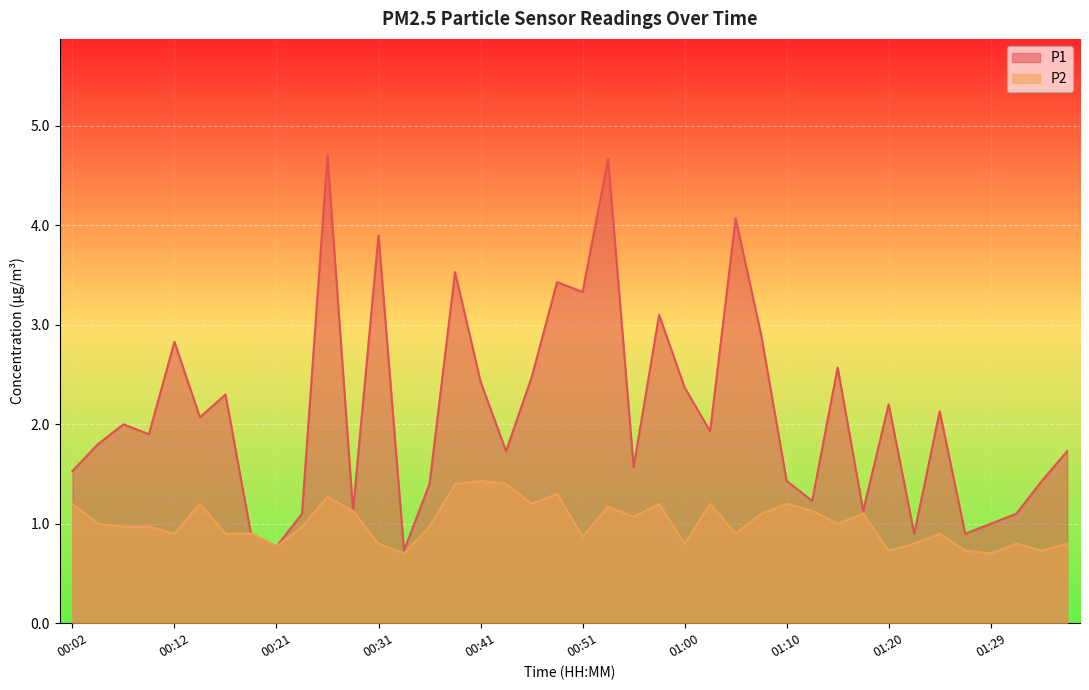

Which category has the highest value in the P2 series?

00:41